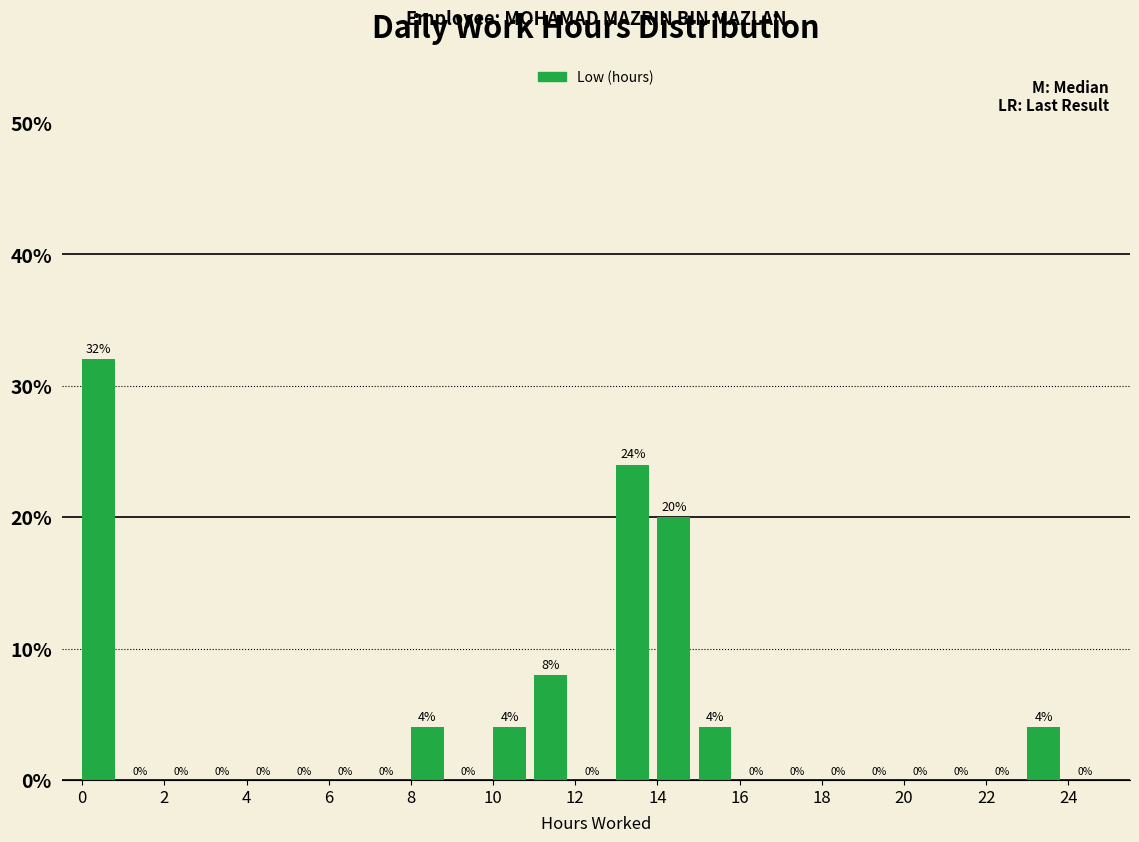

How tall is the bar that spans 10 to 11 on the x-axis?

4